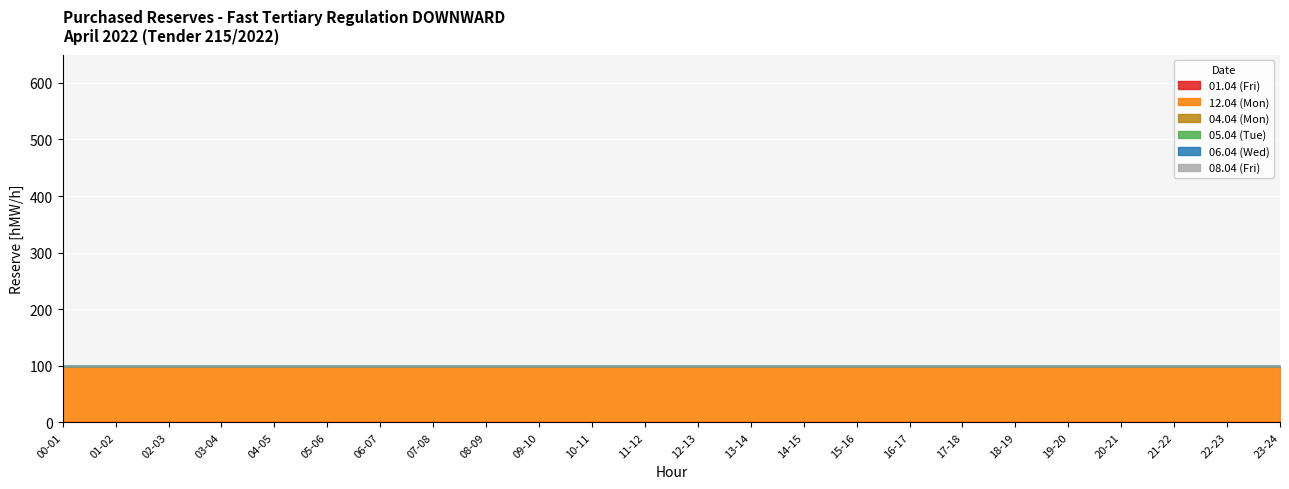

True or false: 05.04 (Tue) and 06.04 (Wed) cross at least once.

False